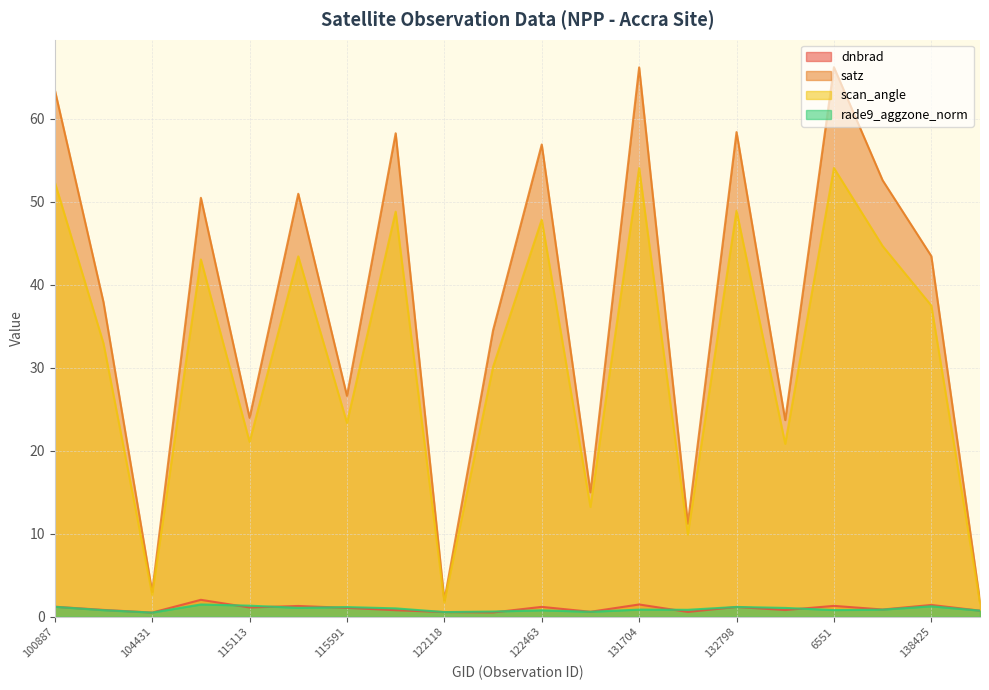

What position from the right is 122463?

10